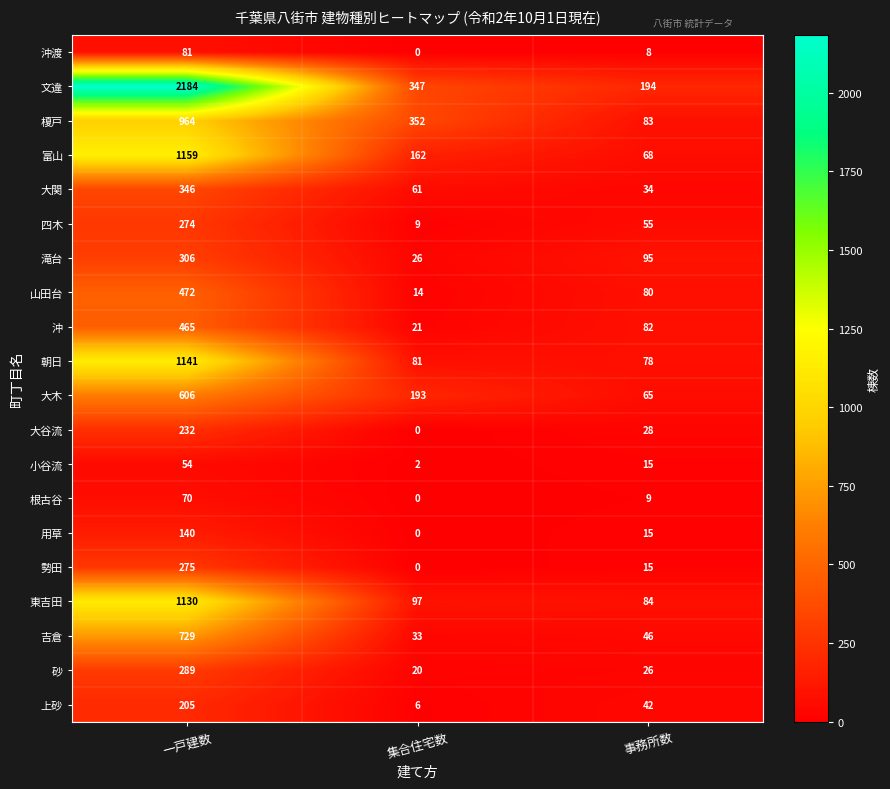

How many 山田台 values are between 14 and 472?

3